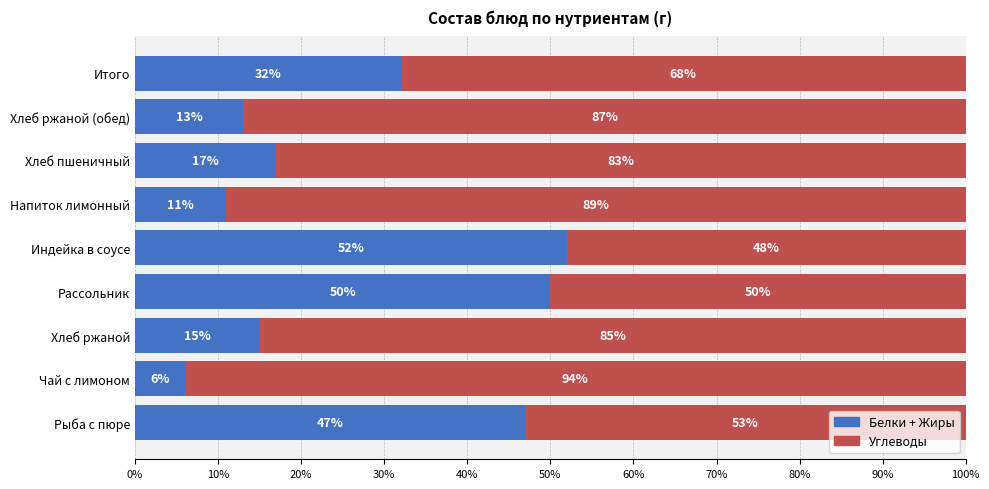

True or false: Белки + Жиры has a value of 55 at Итого.

False